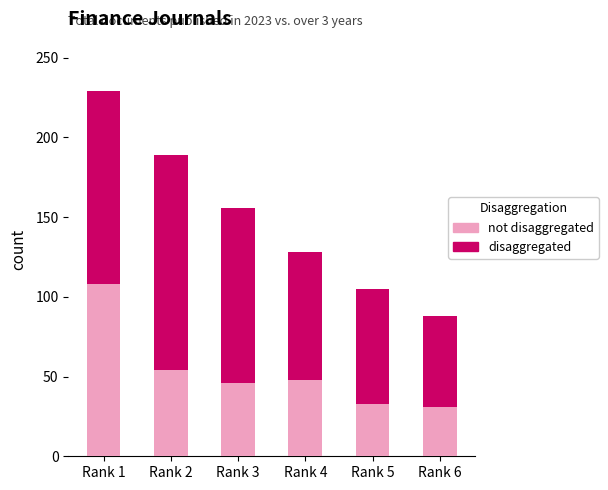

What is the total value across all series at Rank 5?

105